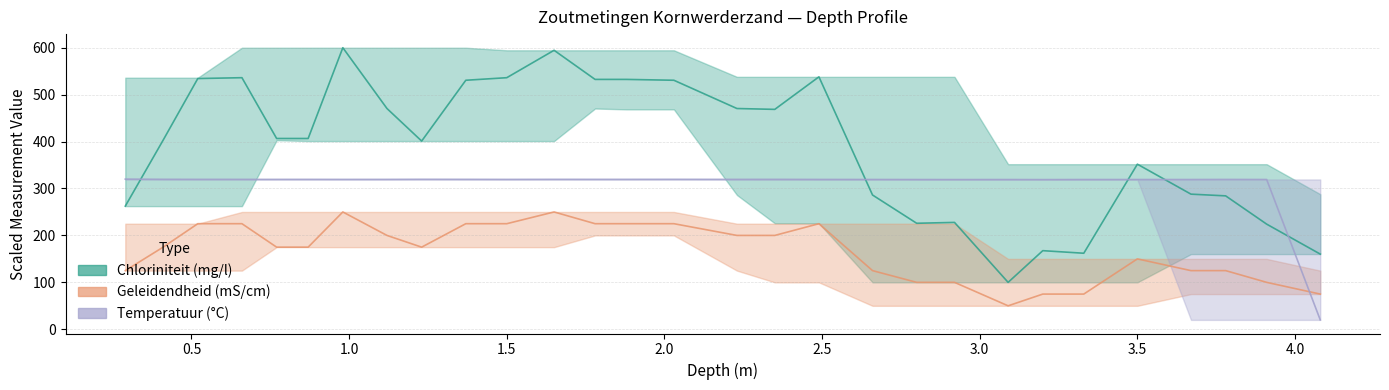

What is the difference between the second highest and minimum values in the Chloriniteit (mg/l) series?

494.5